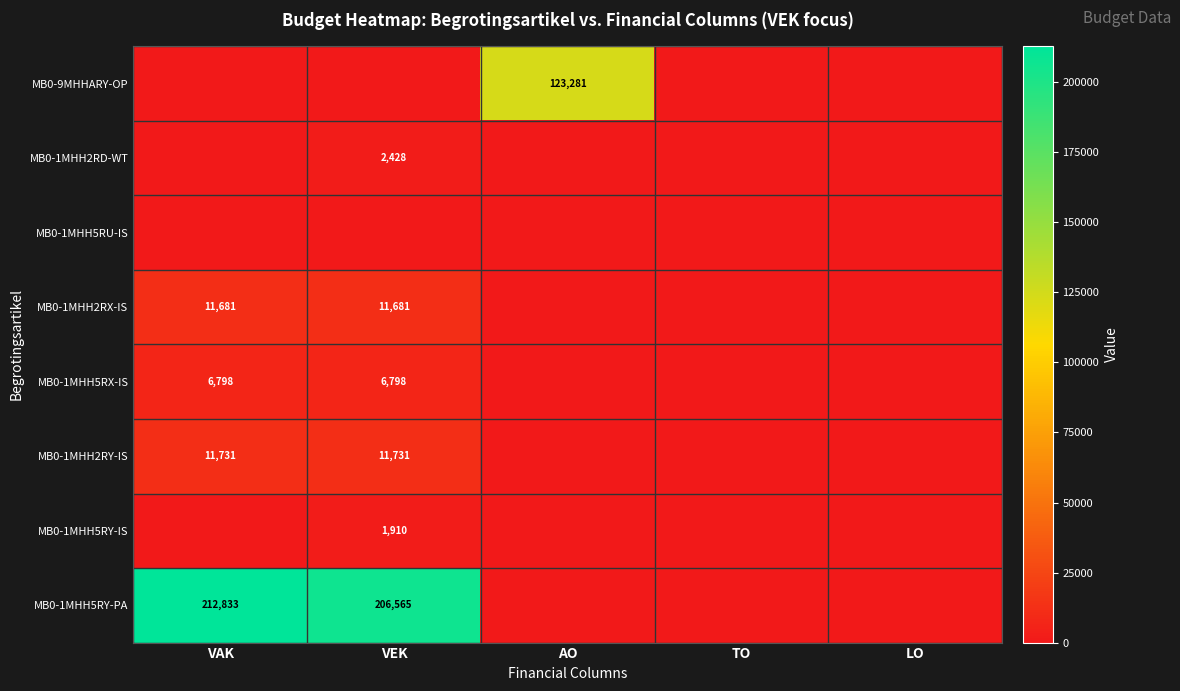

The MB0-1MHH2RX-IS series shows 11681 at VAK. True or false?

True